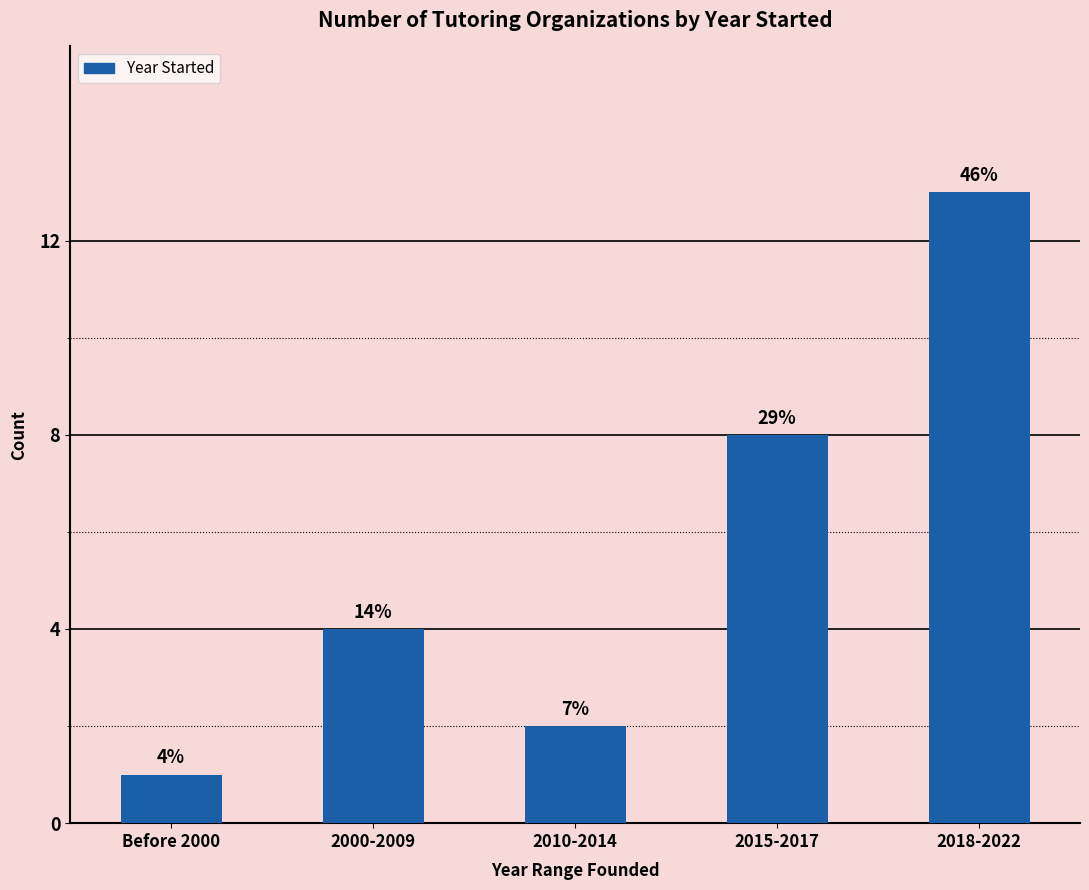

What is the greatest value displayed?

13